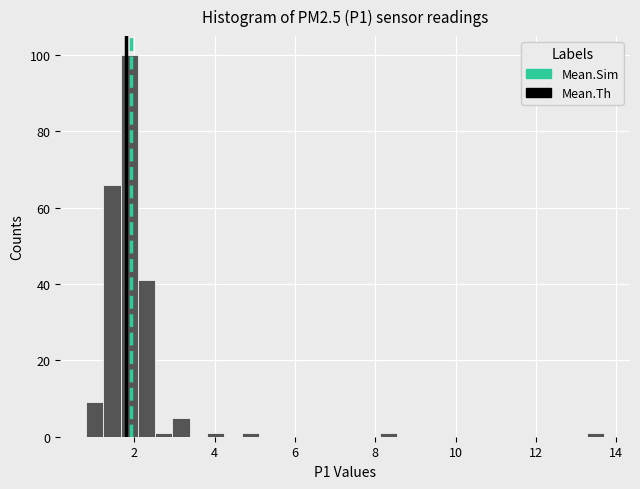

Around what value on the x-axis is the tallest bar? Give the approximate position of its centre, as read against the axis.

1.8